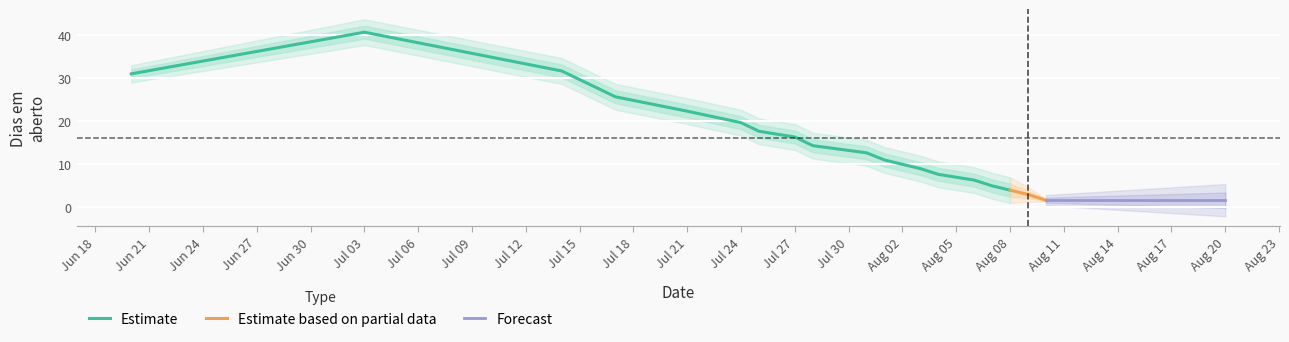

Between 16 and 10, which is larger?

10